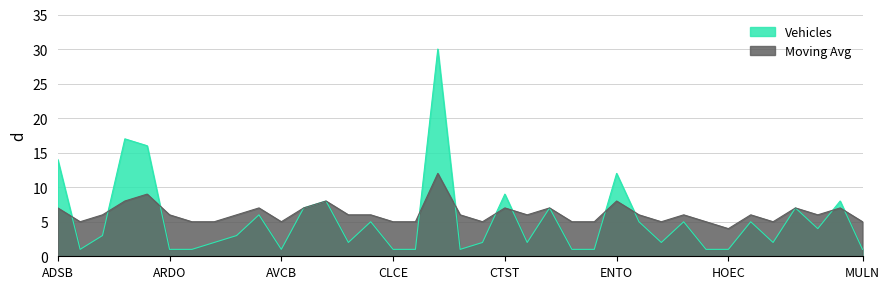

What is the spread (max minus min) of values at ADSB?

7